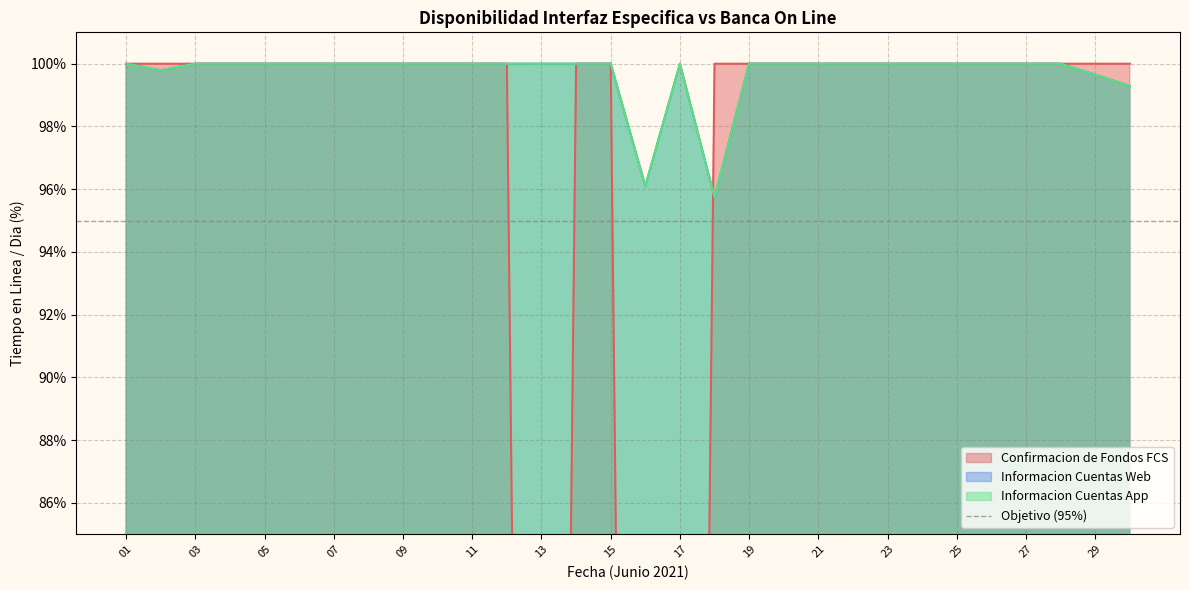

Which series ends up on top after the final intersection of Informacion Cuentas Web and Confirmacion de Fondos FCS?

Confirmacion de Fondos FCS